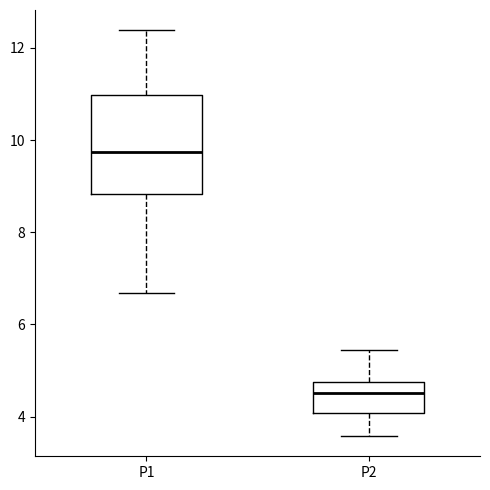

Comparing the boxes themselves (not the whiskers), which one is the tallest?

P1